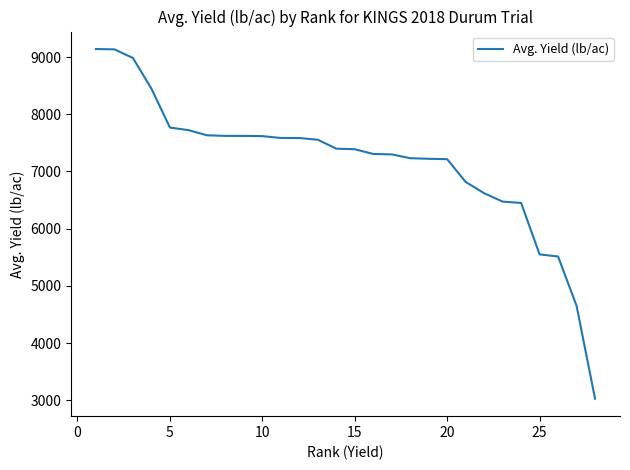

What is the maximum value shown in the chart?

9141